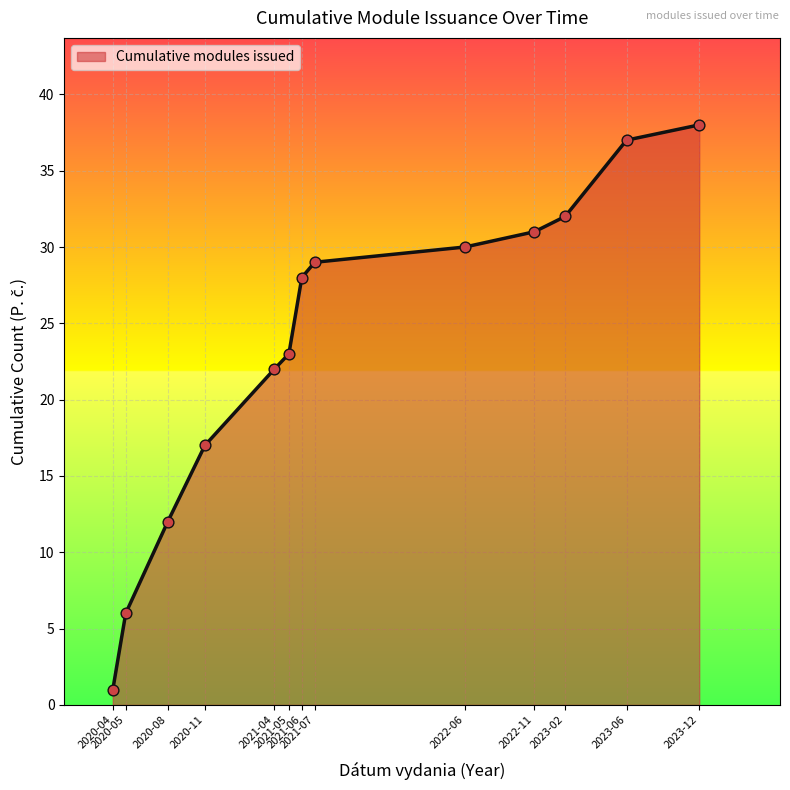

Between 2020-11 and 2021-07, which is larger?

2021-07